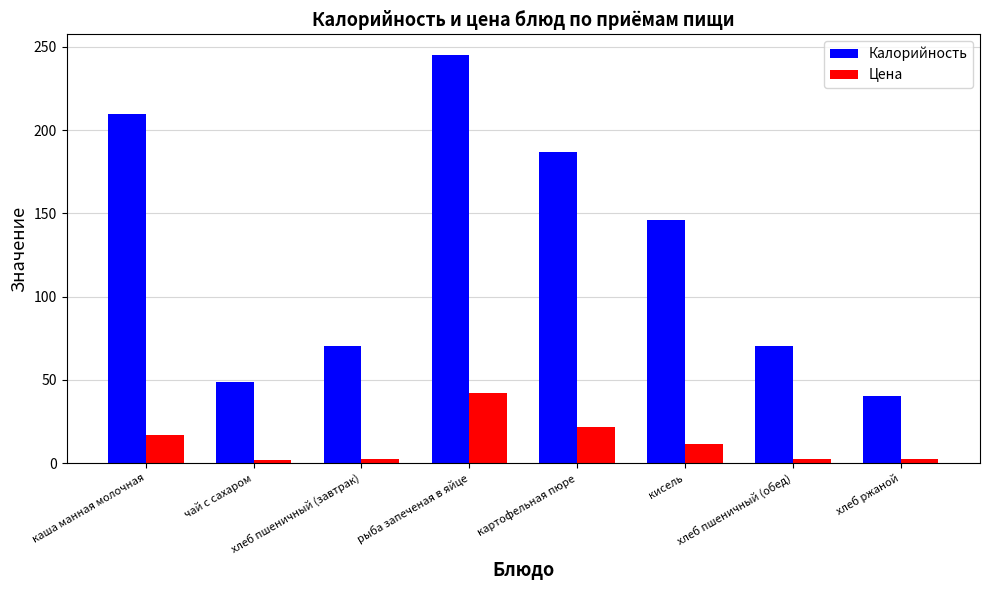

Is it true that Цена equals 12.6 at картофельная пюре?

False